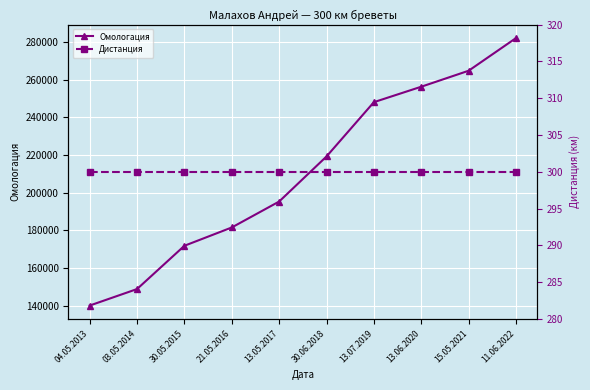

What is the total value across all series at 13.05.2017?

195657